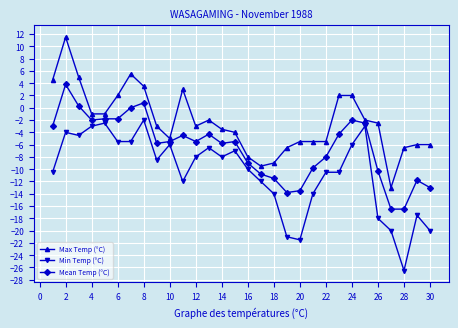

Rank the series by their average value, from highest to lowest.

Max Temp (°C), Mean Temp (°C), Min Temp (°C)